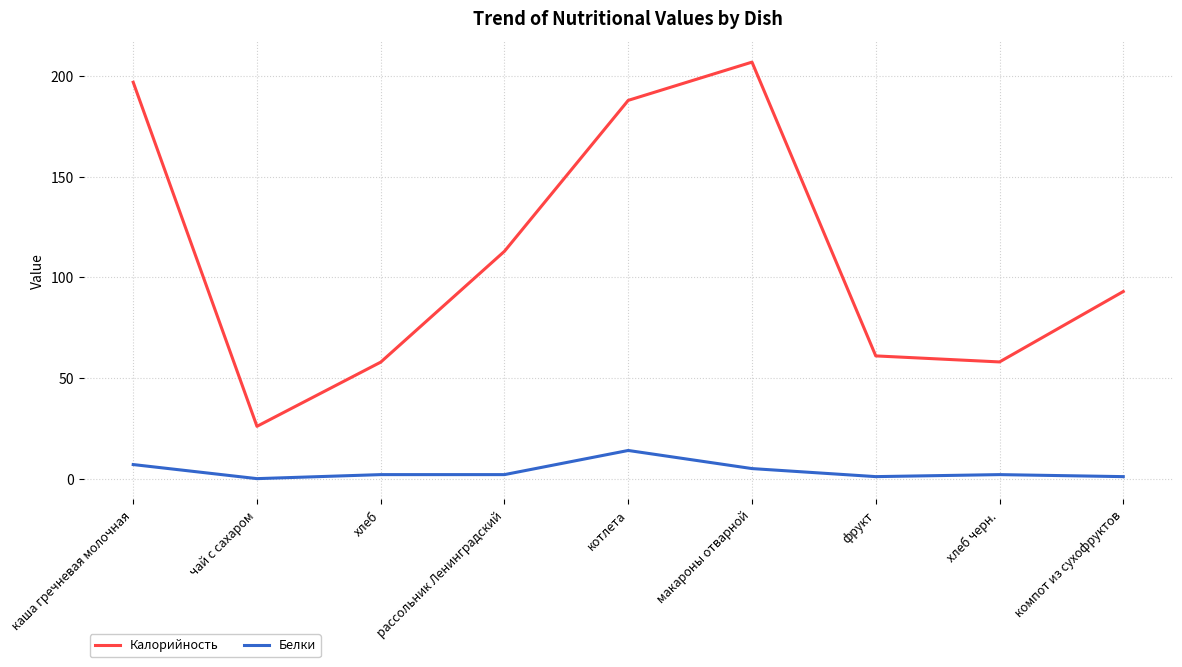

At how many categories does at least one series exceed 125?

3